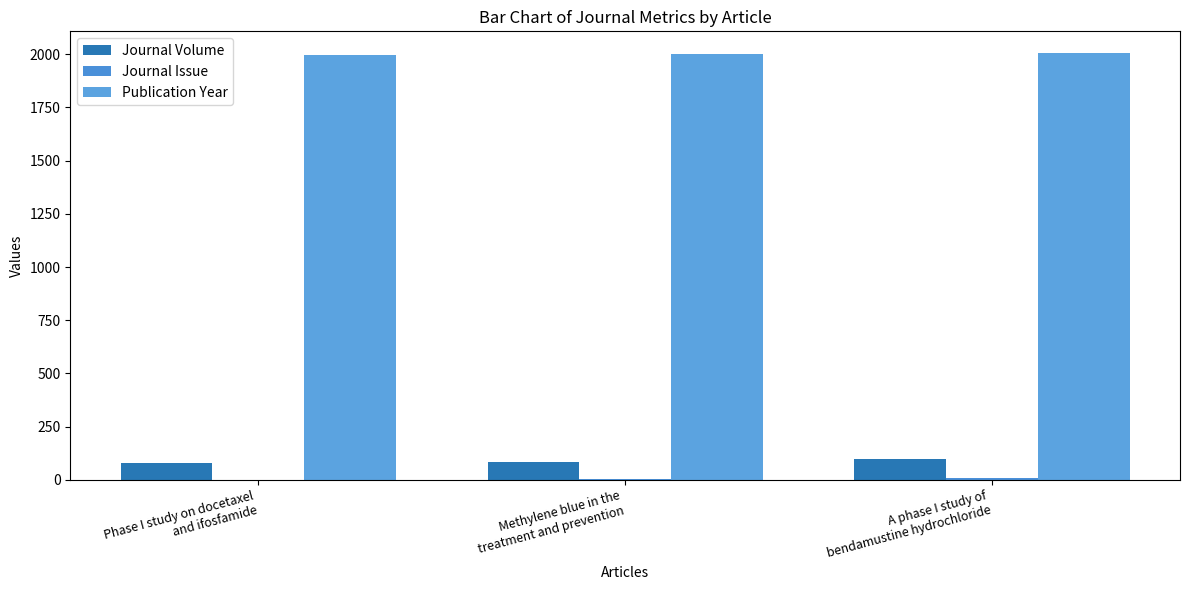

At which category is the sum across all series the highest?

A phase I study of
bendamustine hydrochloride